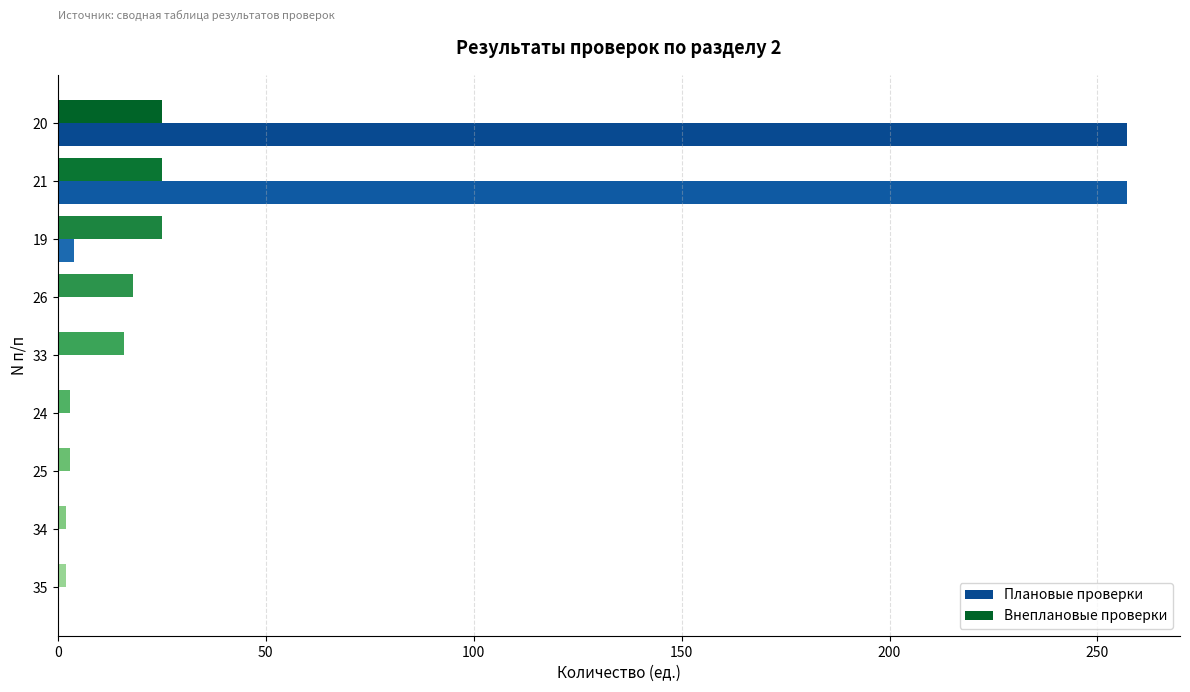

The Внеплановые проверки series shows 9 at 26. True or false?

False